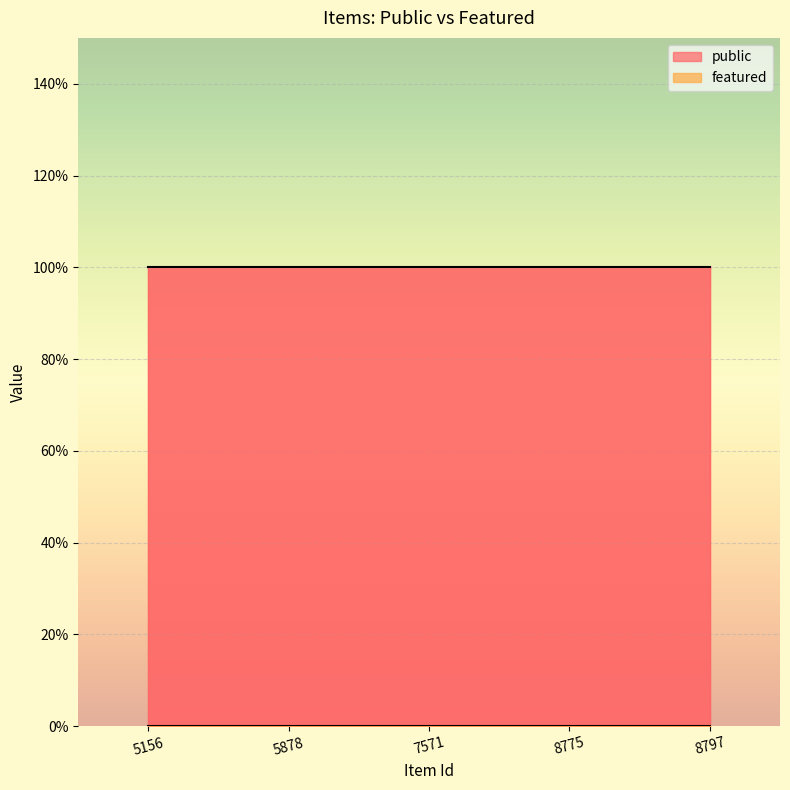

True or false: public and featured intersect in this chart.

False